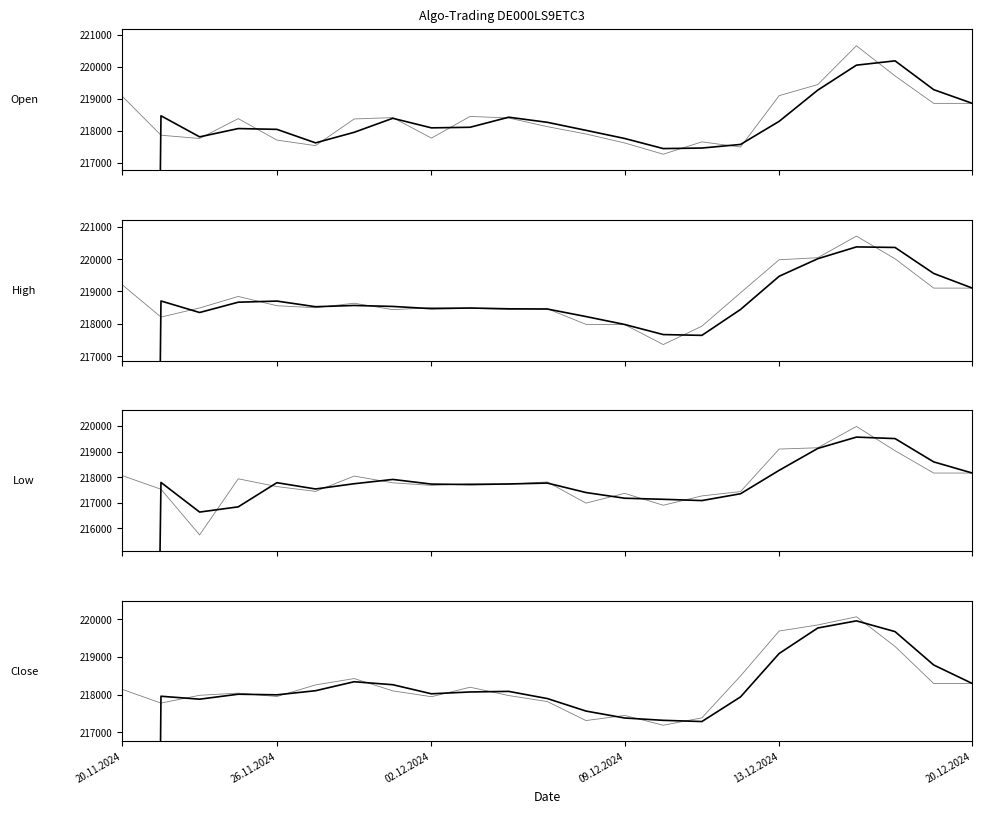

Which category has the highest value across all series?

17.12.2024